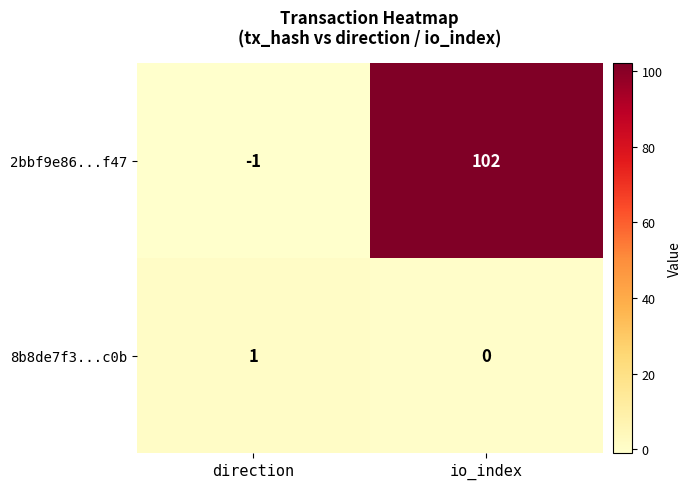

Between direction and io_index, which series saw the biggest shift?

2bbf9e86...f47